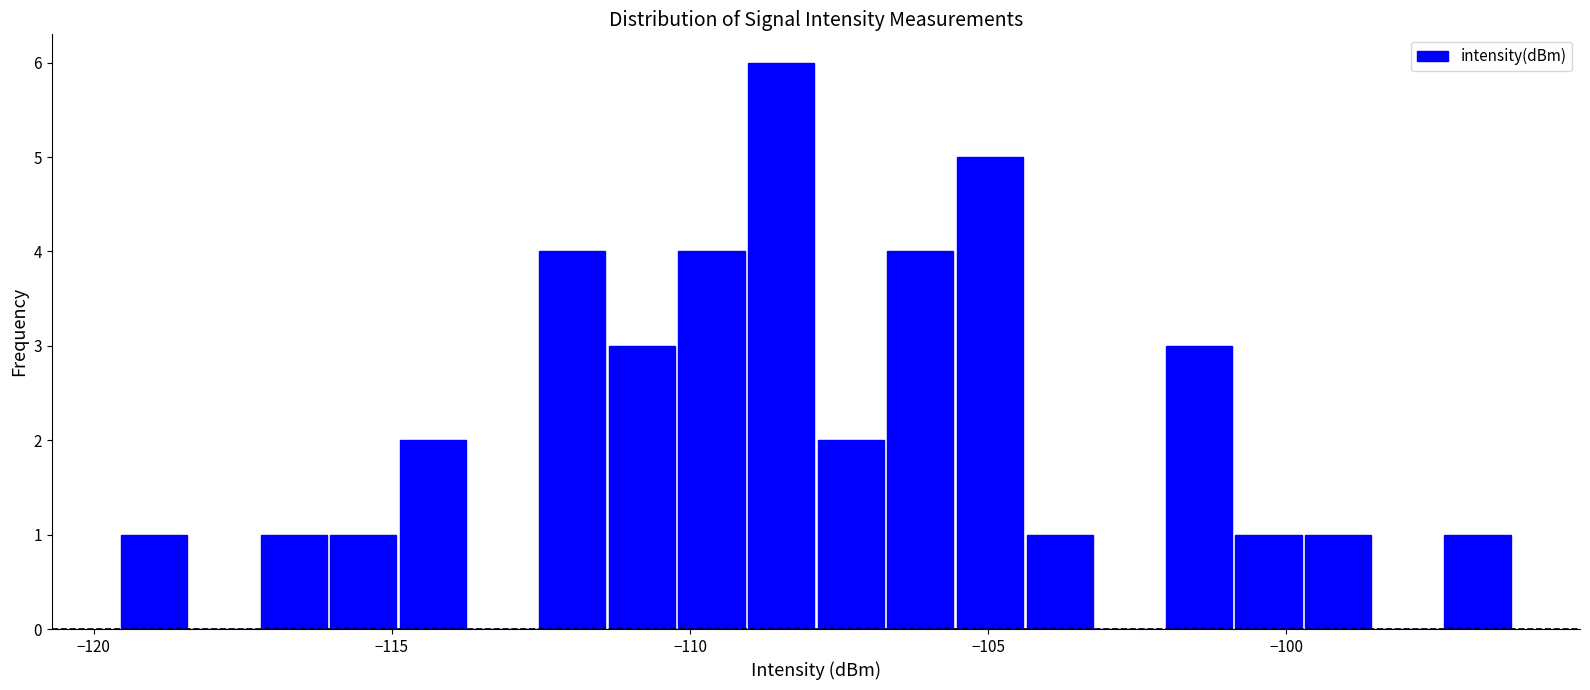

Read against the x-axis, roughly where is the centre of the tallest bar?

-108.5